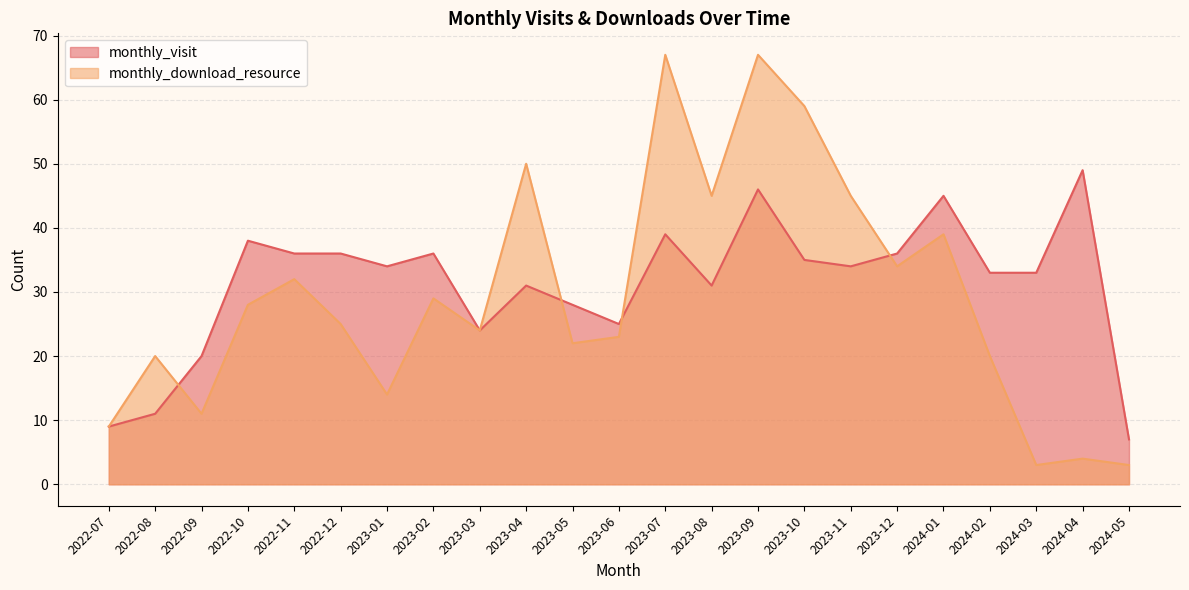

In monthly_download_resource, how many points are lower than both neighbors (excluding endpoints)?

7